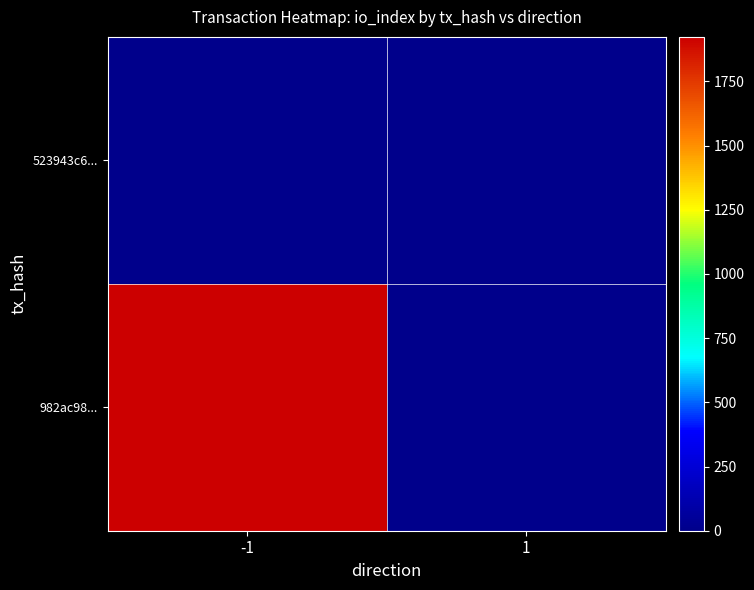

What is the spread (max minus min) of values at -1?

1923